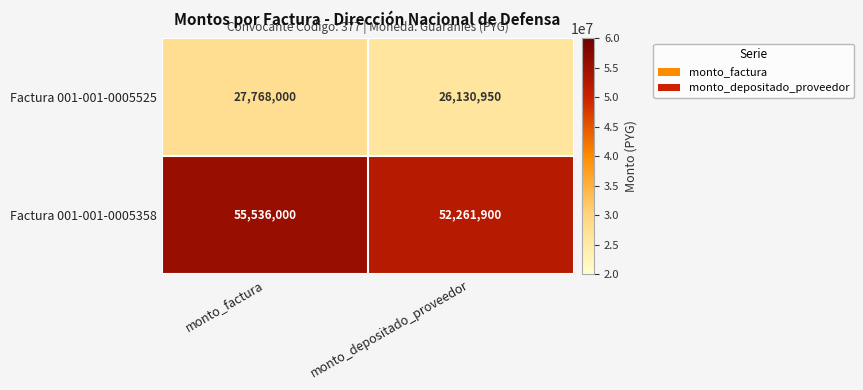

What is the difference between the maximum and minimum values in the Factura 001-001-0005358 series?

3274100